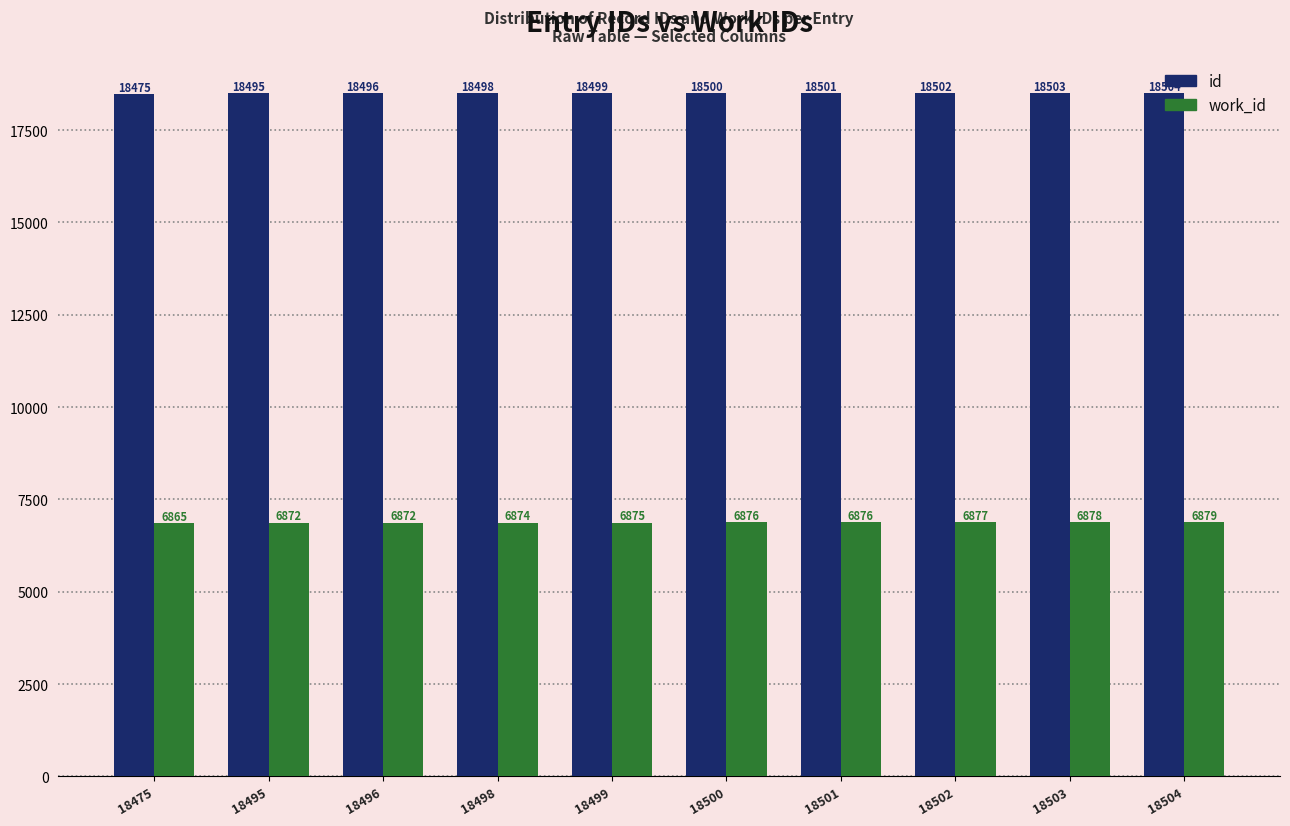

Which category has the highest value in the id series?

18504